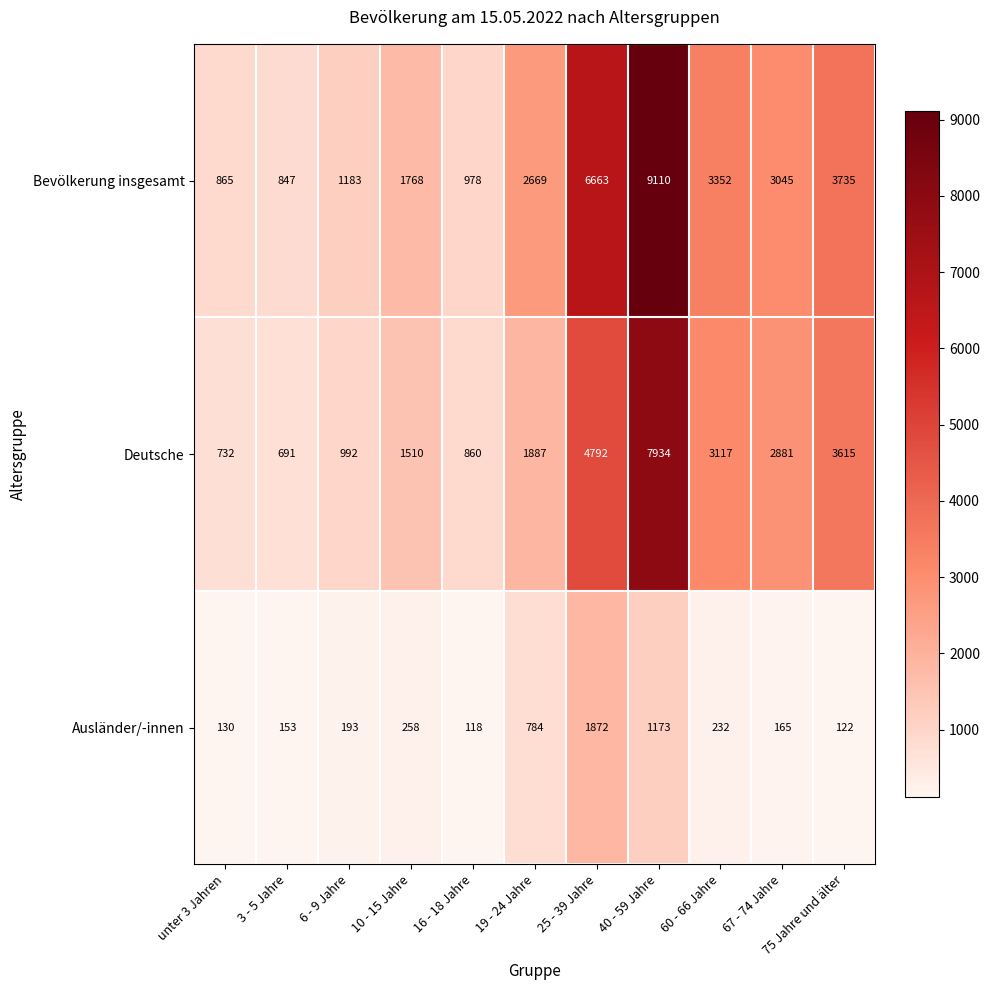

True or false: Ausländer/-innen has a value of 118 at 16 - 18 Jahre.

True